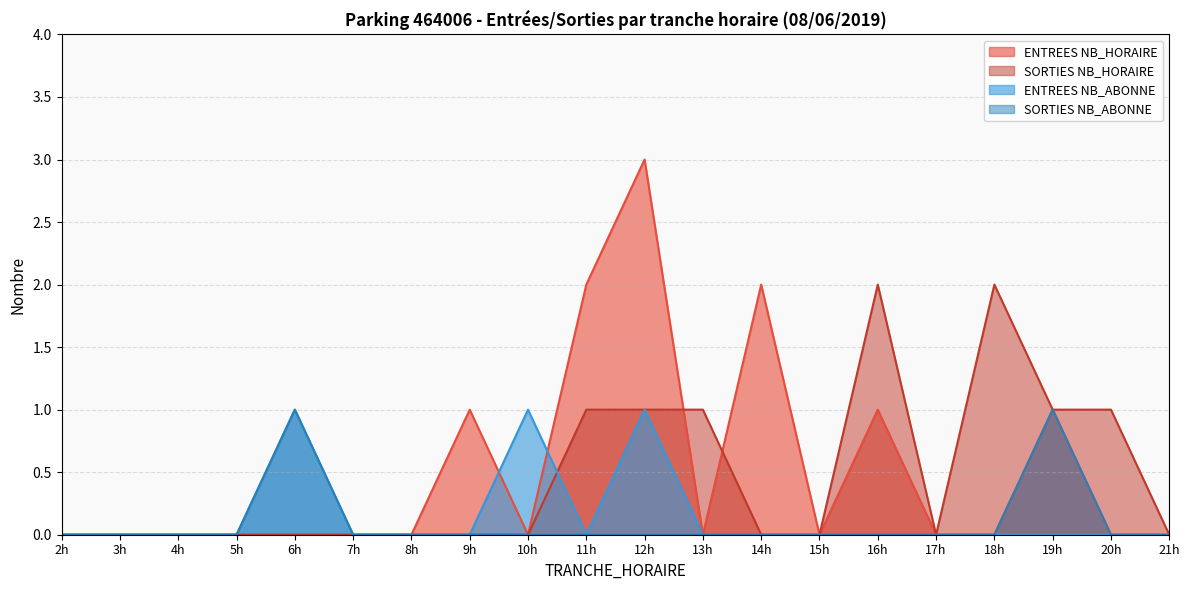

Reading right to left, transcribe all the data shown in this chart.

ENTREES NB_HORAIRE: 0	0	1	0	0	1	0	2	0	3	2	0	1	0	0	0	0	0	0	0
SORTIES NB_HORAIRE: 0	1	1	2	0	2	0	0	1	1	1	0	0	0	0	0	0	0	0	0
ENTREES NB_ABONNE: 0	0	0	0	0	0	0	0	0	1	0	1	0	0	0	1	0	0	0	0
SORTIES NB_ABONNE: 0	0	1	0	0	0	0	0	0	0	0	0	0	0	0	1	0	0	0	0